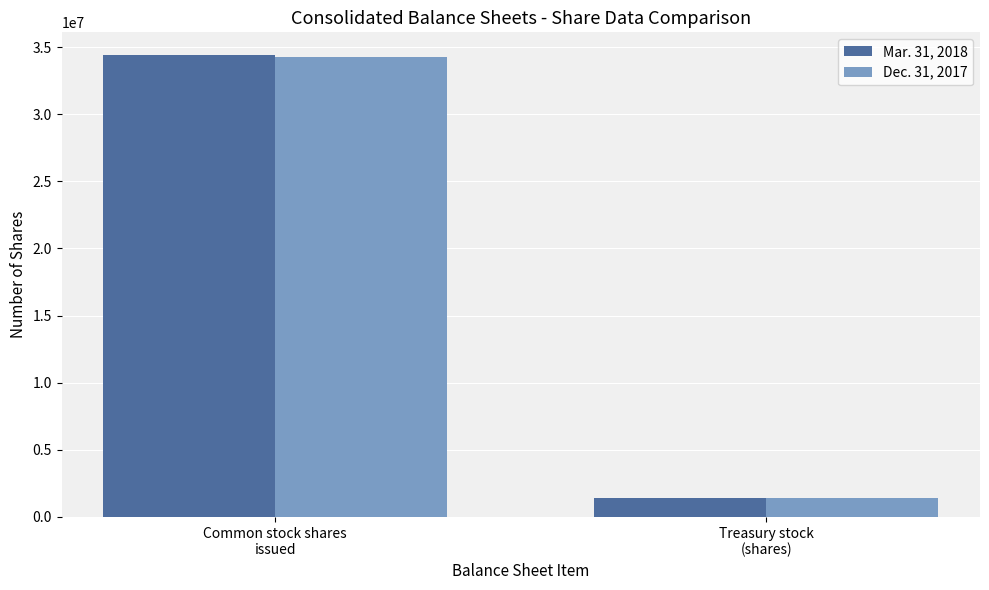

What are all the series names shown in the legend?

Mar. 31, 2018, Dec. 31, 2017